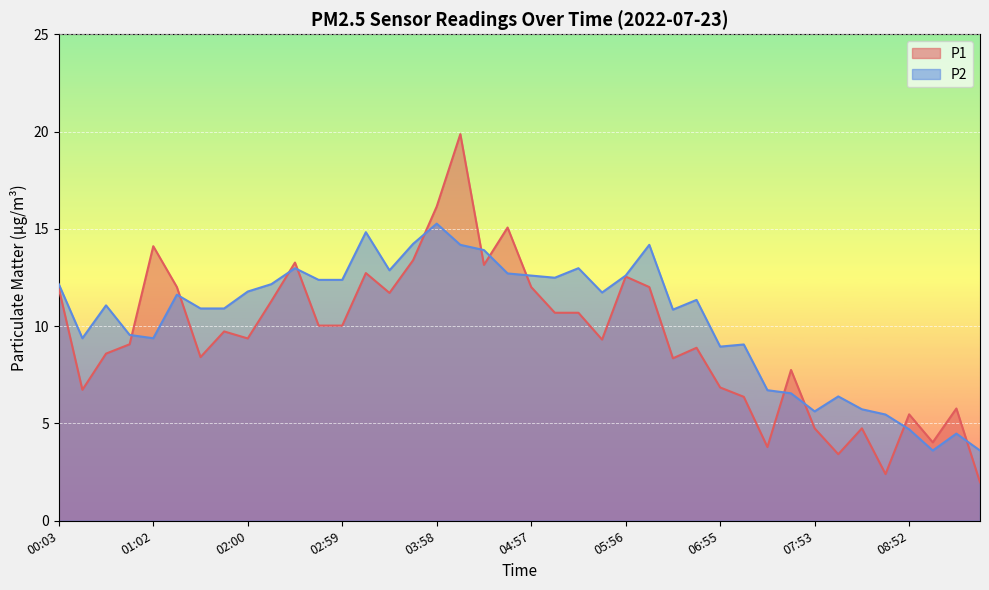

Which series changed the most between 00:17 and 07:53?

P2